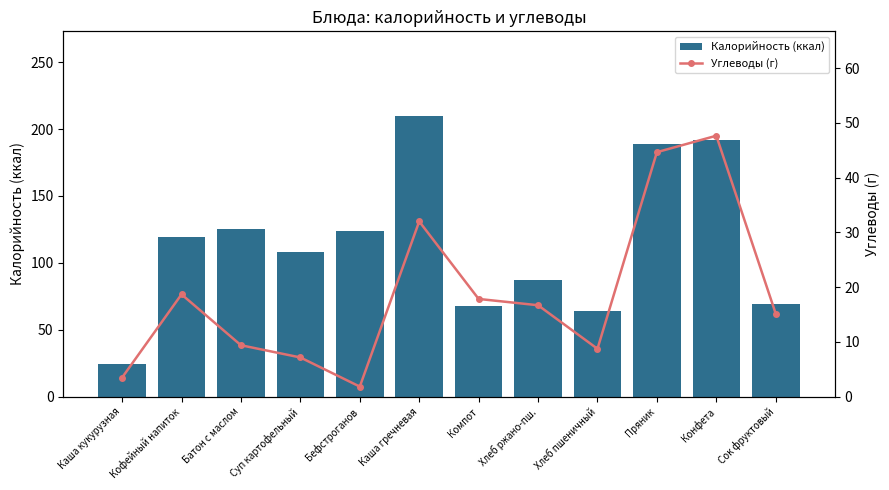

How many values in the Калорийность (ккал) series exceed 119?

6